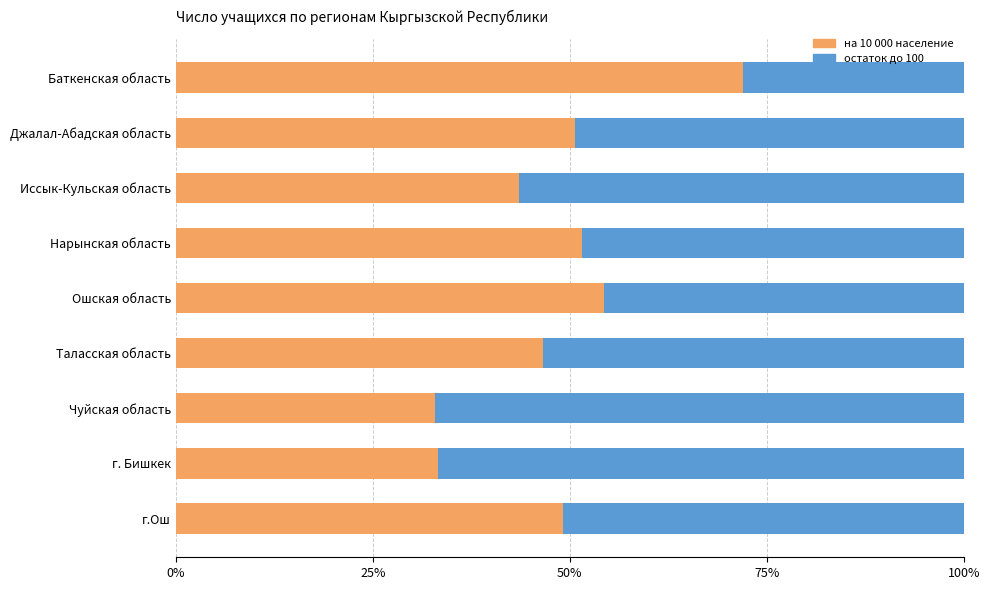

What is the minimum value for на 10 000 население?

32.8